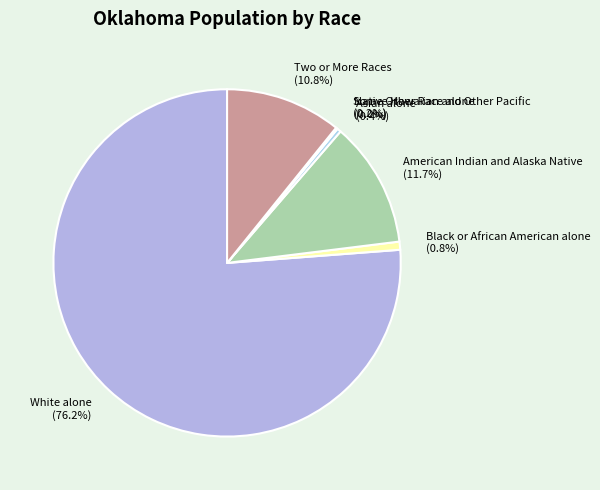

Rank the categories by value from highest to lowest.

White alone, American Indian and Alaska Native, Two or More Races, Black or African American alone, Asian alone, Some Other Race alone, Native Hawaiian and Other Pacific